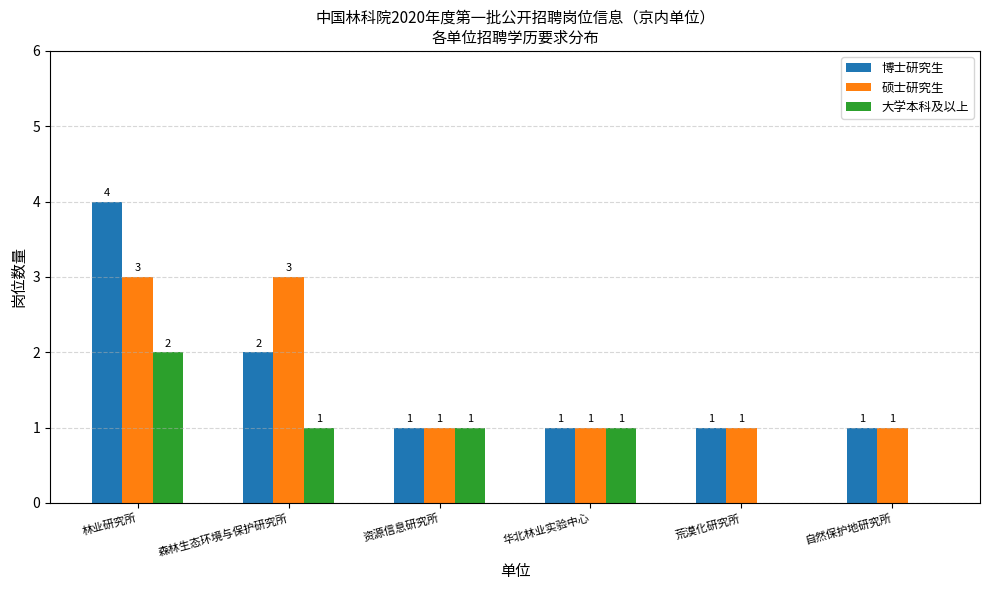

Is the value of 大学本科及以上 at 自然保护地研究所 greater than the value of 博士研究生 at 华北林业实验中心?

No